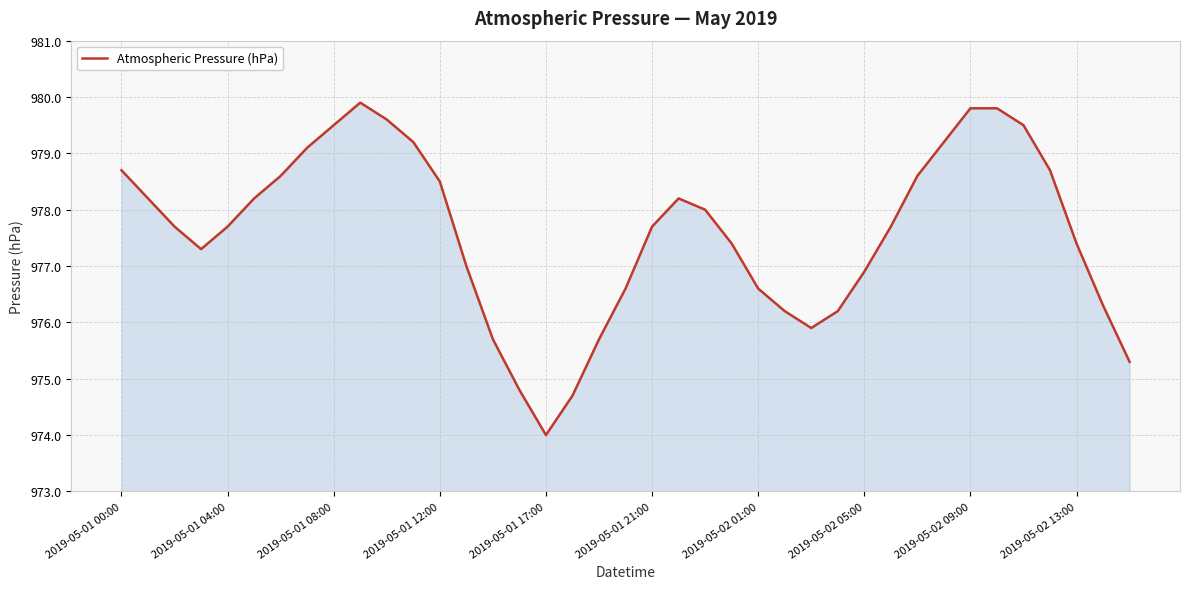

Count the number of data series in this chart.

1